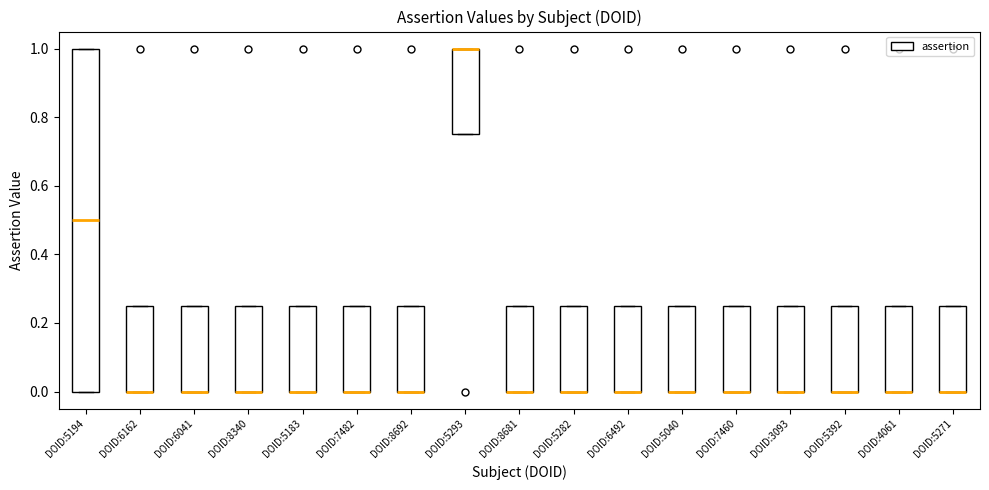

Reading left to right, transcribe this box plot: for each box, give where its median line is, the range the box spans, and where its two whiskers end, as read against the y-axis. The values are not printed on the chart, so give them approximately, as read against the axis.

DOID:5194: median 0.50, box 0.00 to 1.00, whiskers 0.00 to 1.00
DOID:6162: median 0.00 (drawn on the box's lower edge), box 0.00 to 0.26, whiskers 0.00 to 0.26
DOID:6041: median 0.00 (drawn on the box's lower edge), box 0.00 to 0.26, whiskers 0.00 to 0.26
DOID:8340: median 0.00 (drawn on the box's lower edge), box 0.00 to 0.26, whiskers 0.00 to 0.26
DOID:5183: median 0.00 (drawn on the box's lower edge), box 0.00 to 0.26, whiskers 0.00 to 0.26
DOID:7482: median 0.00 (drawn on the box's lower edge), box 0.00 to 0.26, whiskers 0.00 to 0.26
DOID:8692: median 0.00 (drawn on the box's lower edge), box 0.00 to 0.26, whiskers 0.00 to 0.26
DOID:5293: median 1.00 (drawn on the box's upper edge), box 0.76 to 1.00, whiskers 0.76 to 1.00
DOID:8681: median 0.00 (drawn on the box's lower edge), box 0.00 to 0.26, whiskers 0.00 to 0.26
DOID:5282: median 0.00 (drawn on the box's lower edge), box 0.00 to 0.26, whiskers 0.00 to 0.26
DOID:6492: median 0.00 (drawn on the box's lower edge), box 0.00 to 0.26, whiskers 0.00 to 0.26
DOID:5040: median 0.00 (drawn on the box's lower edge), box 0.00 to 0.26, whiskers 0.00 to 0.26
DOID:7460: median 0.00 (drawn on the box's lower edge), box 0.00 to 0.26, whiskers 0.00 to 0.26
DOID:3093: median 0.00 (drawn on the box's lower edge), box 0.00 to 0.26, whiskers 0.00 to 0.26
DOID:5392: median 0.00 (drawn on the box's lower edge), box 0.00 to 0.26, whiskers 0.00 to 0.26
DOID:4061: median 0.00 (drawn on the box's lower edge), box 0.00 to 0.26, whiskers 0.00 to 0.26
DOID:5271: median 0.00 (drawn on the box's lower edge), box 0.00 to 0.26, whiskers 0.00 to 0.26